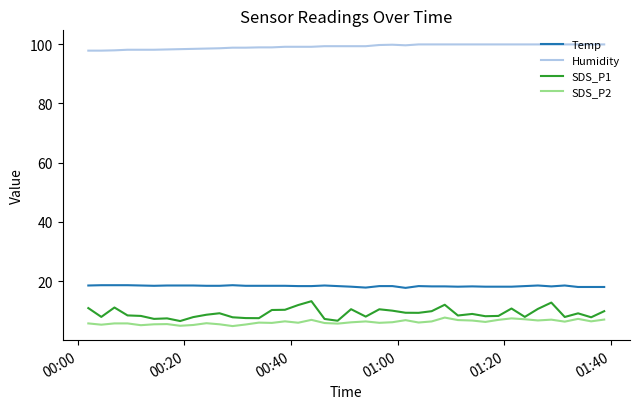

Which series has the largest range (max minus min)?

SDS_P1